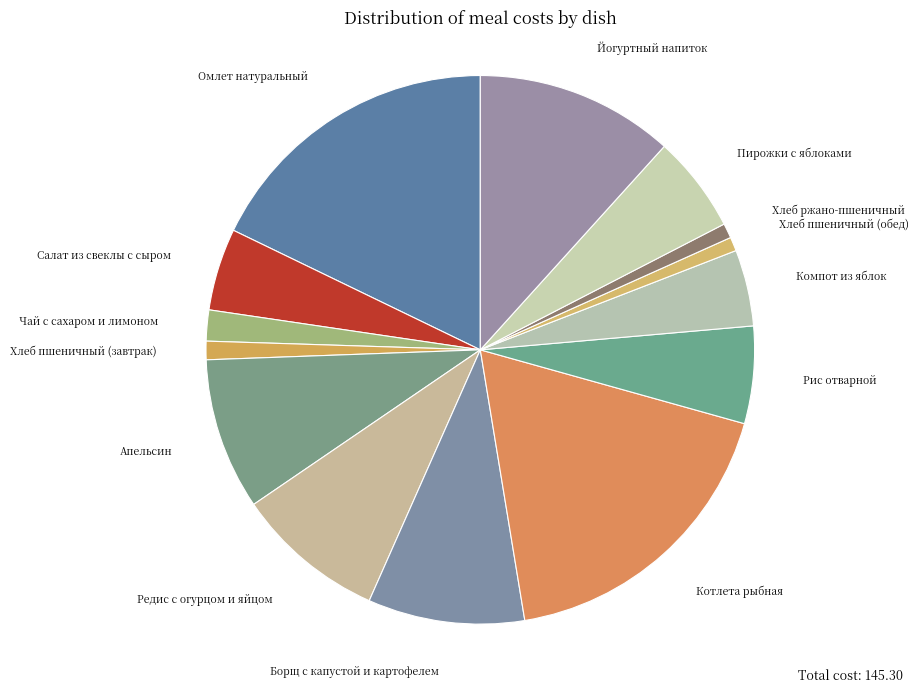

What is the ratio of the value at Салат из свеклы с сыром to the value at Хлеб ржано-пшеничный?

5.6